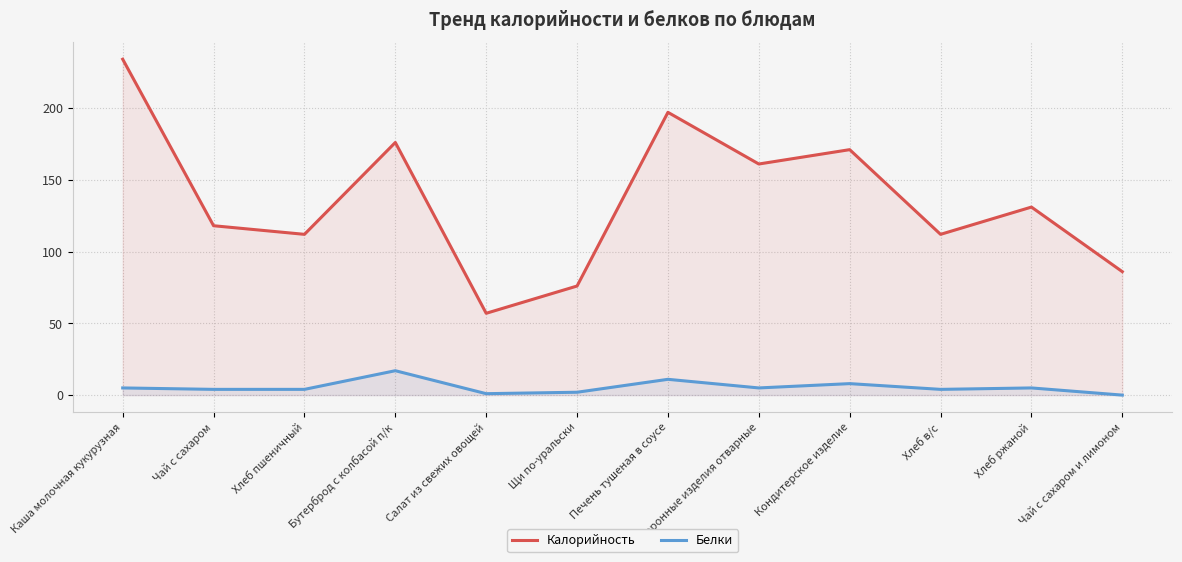

At how many categories does at least one series exceed 140?

5